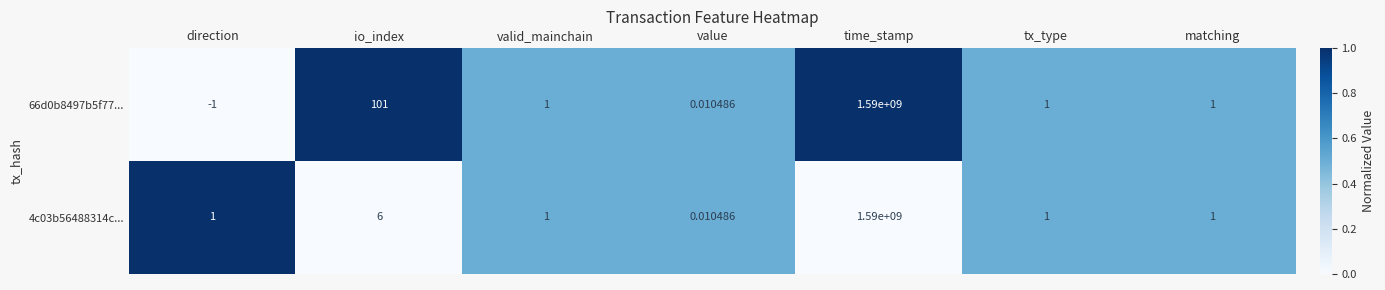

Where is 4c03b56488314c... nearest to the value 795000000?

io_index